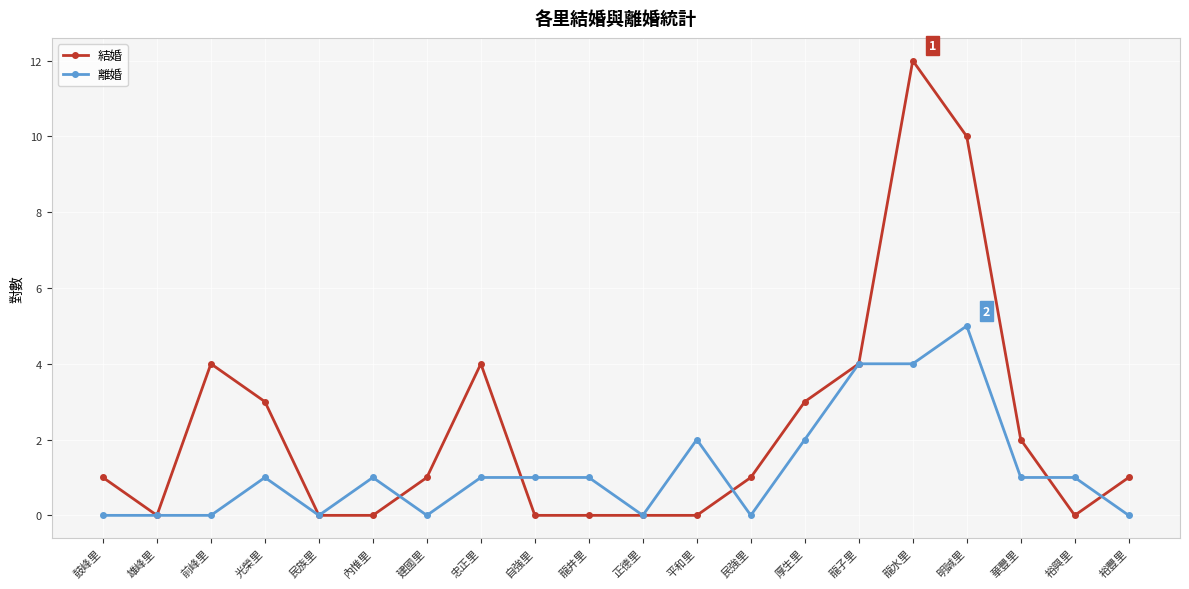

List the series in order of their overall mean, highest first.

結婚, 離婚